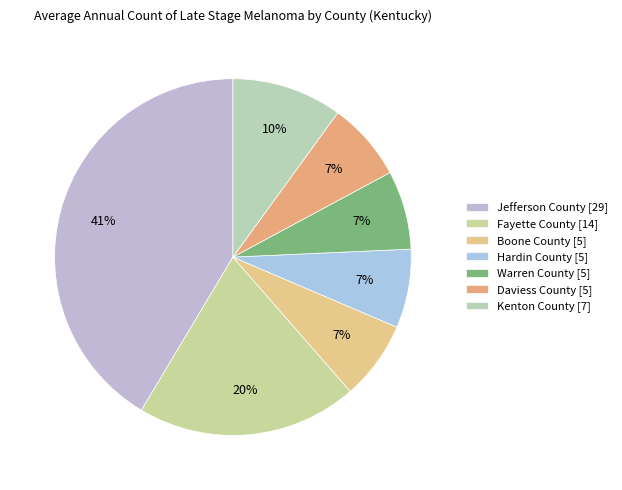

To the nearest percent, what is the average slice percentage?

14%